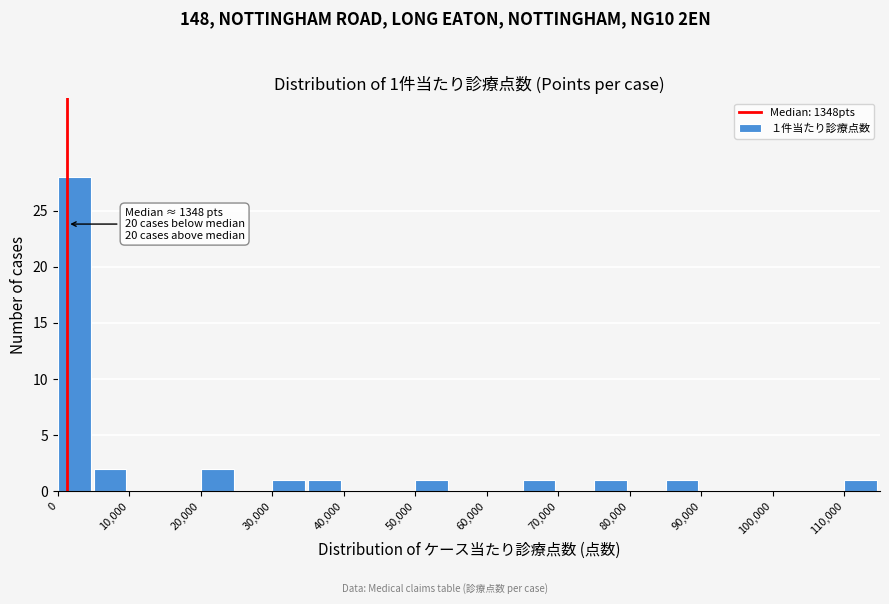

Over which range of the x-axis is the bar tallest?

0 to 5000